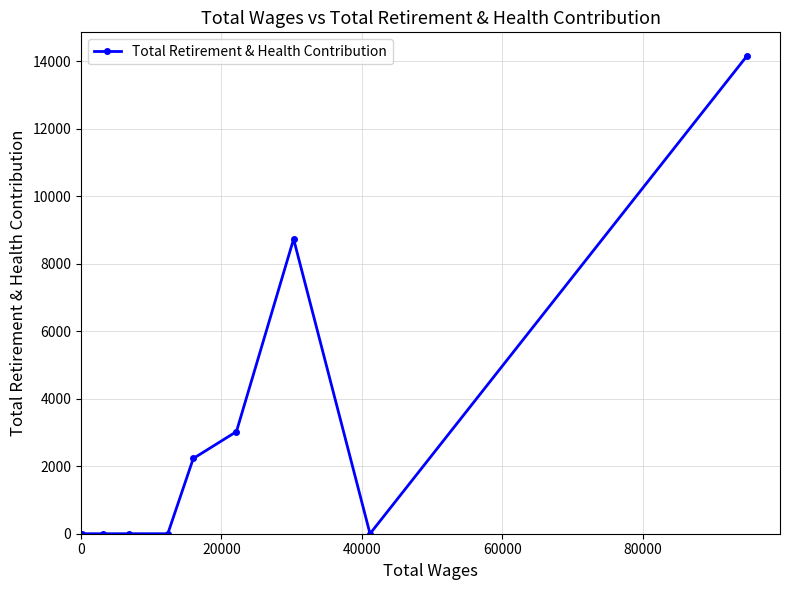

How many distinct data groups are displayed?

1